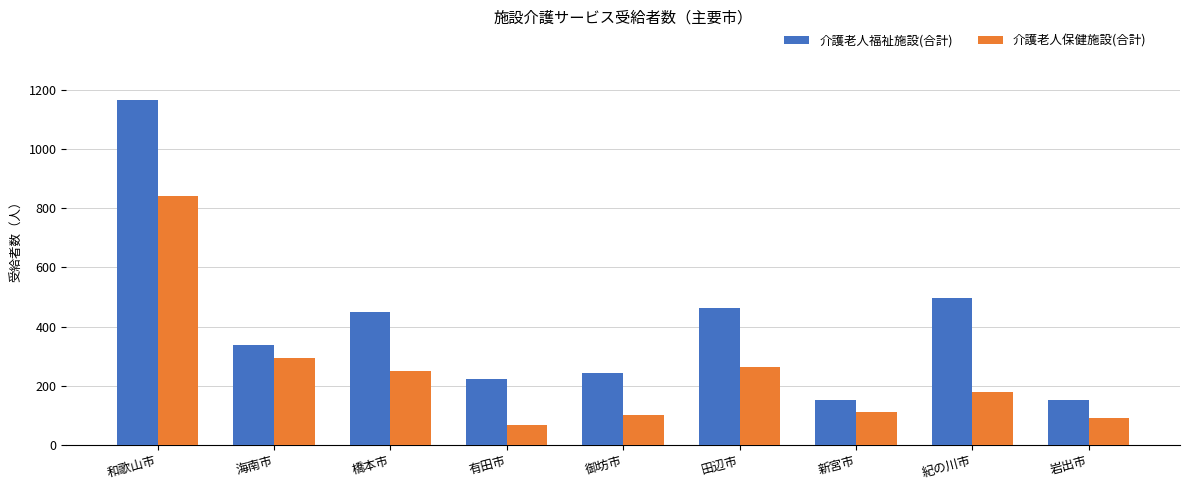

Rank the series by their average value, from highest to lowest.

介護老人福祉施設(合計), 介護老人保健施設(合計)